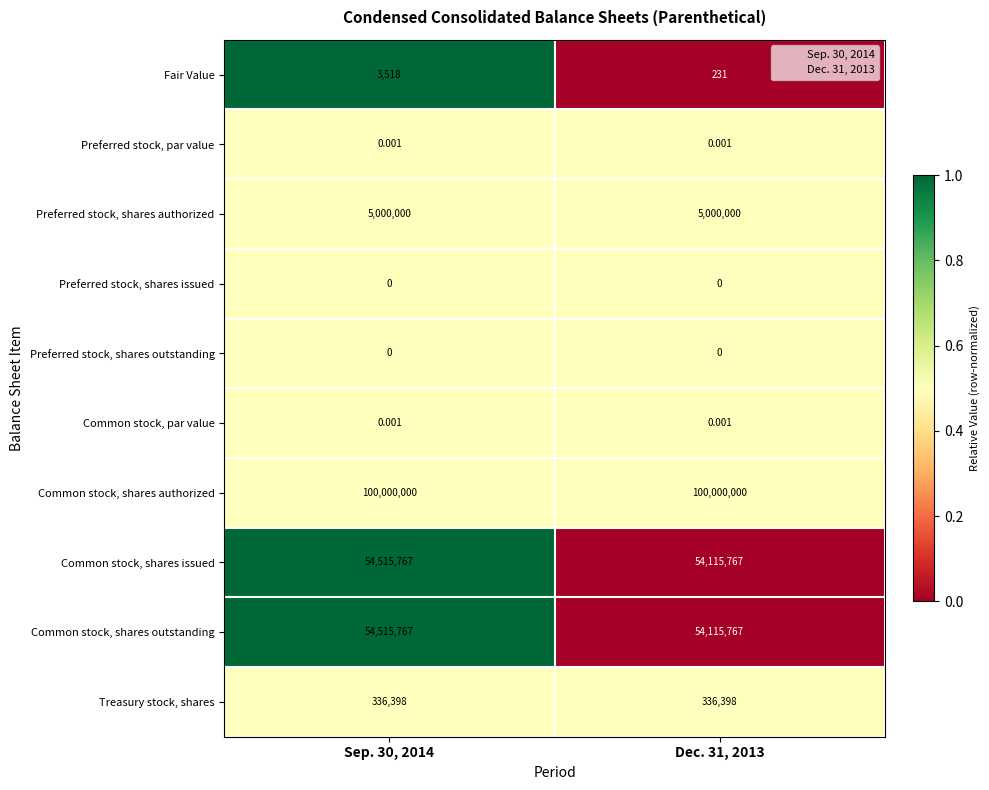

Is the value of Common stock, par value at Dec. 31, 2013 greater than the value of Preferred stock, shares outstanding at Sep. 30, 2014?

Yes